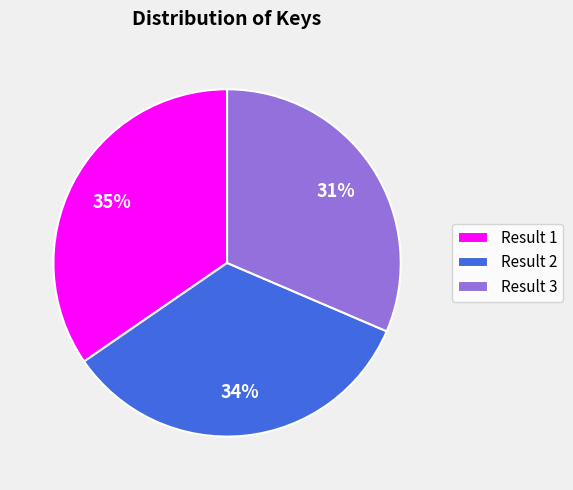

To the nearest percent, what is the average slice percentage?

33%